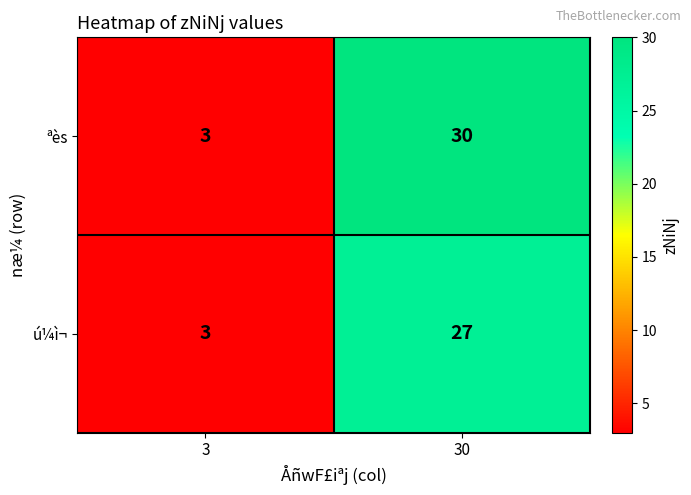

Reading right to left, extract all data points from this chart.

ªès: 30=30	3=3
ú¼ì¬: 30=27	3=3